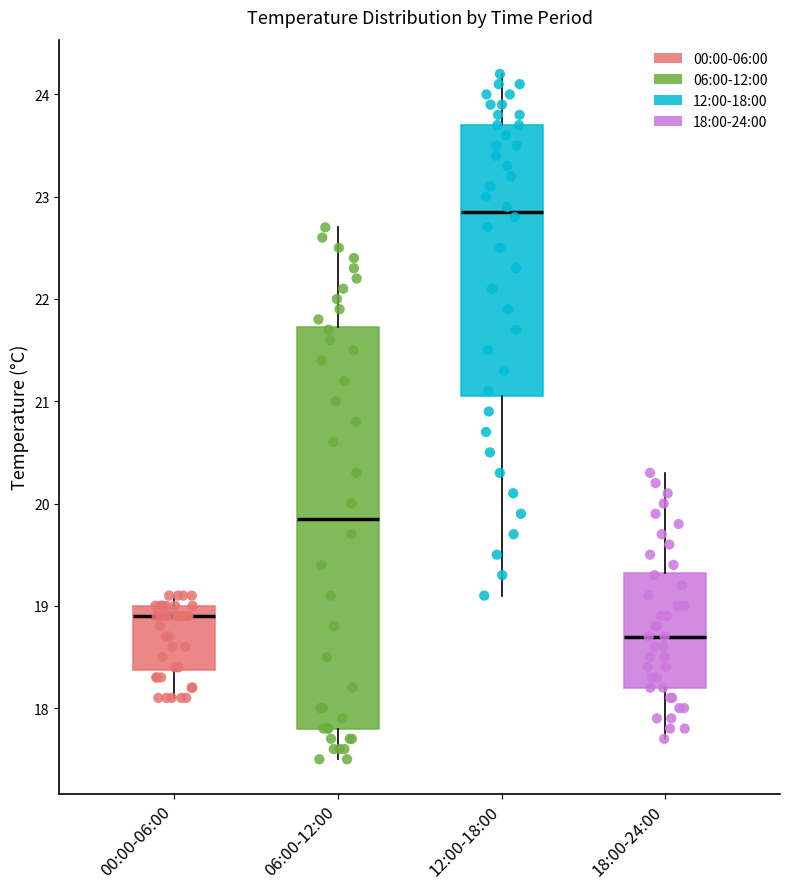

Reading left to right, read every box against the y-axis: the position of its median line, the range the box covers, and the ends of its whiskers. The values are not printed on the chart, so give them approximately, as read against the axis.

00:00-06:00: median 18.9, box 18.4 to 19.0, whiskers 18.1 to 19.1
06:00-12:00: median 19.9, box 17.8 to 21.7, whiskers 17.5 to 22.7
12:00-18:00: median 22.9, box 21.1 to 23.7, whiskers 19.1 to 24.2
18:00-24:00: median 18.7, box 18.2 to 19.3, whiskers 17.7 to 20.3